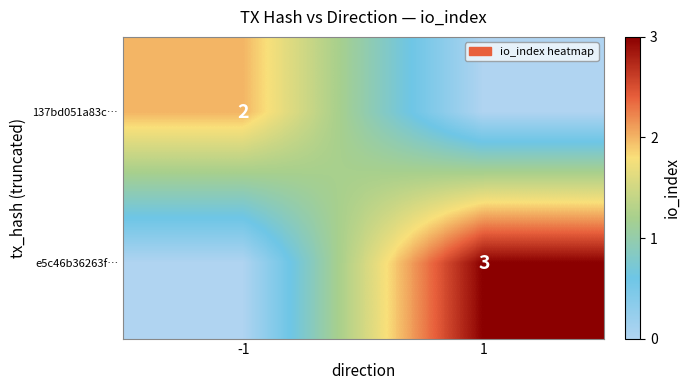

What is the spread (max minus min) of values at 1?

3